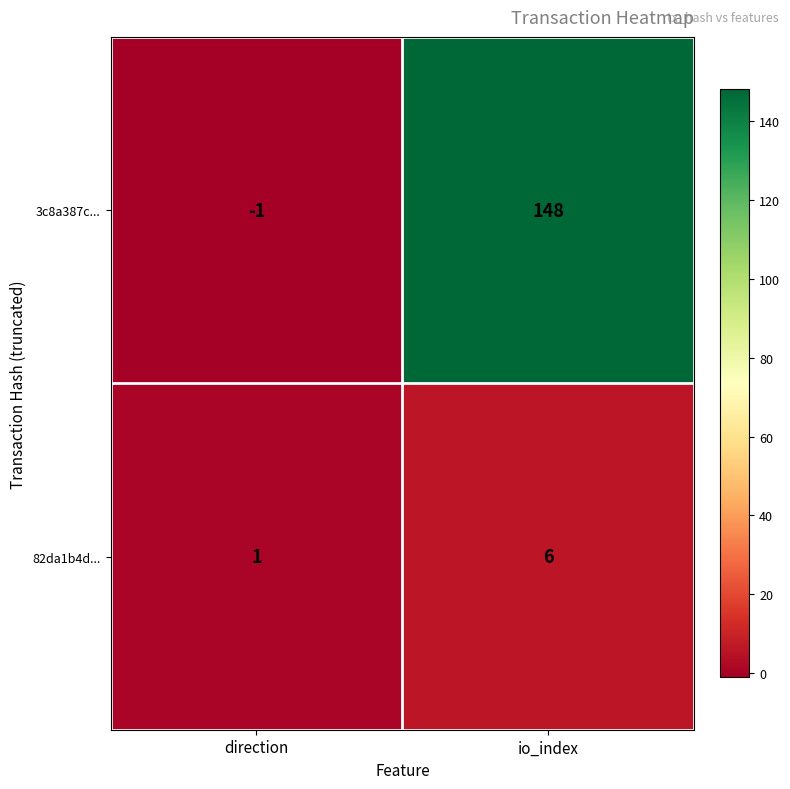

How many data points does each series have?

2